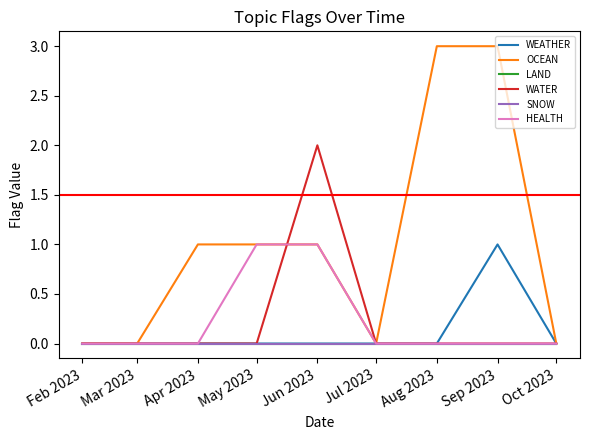

Is it true that OCEAN equals 1 at May 2023?

True